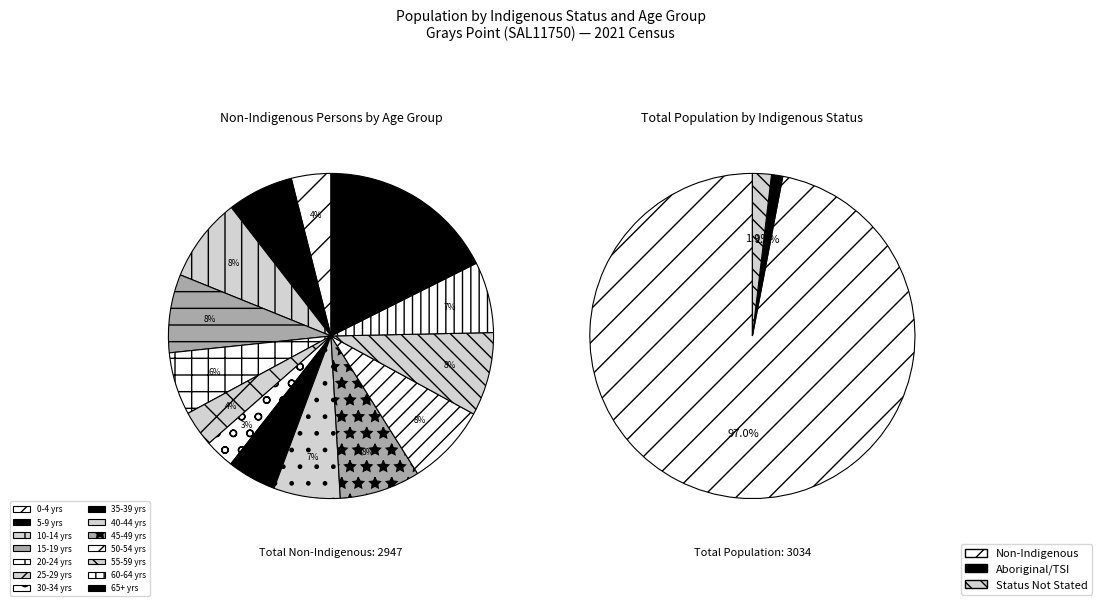

How many segments does this pie chart have?

14